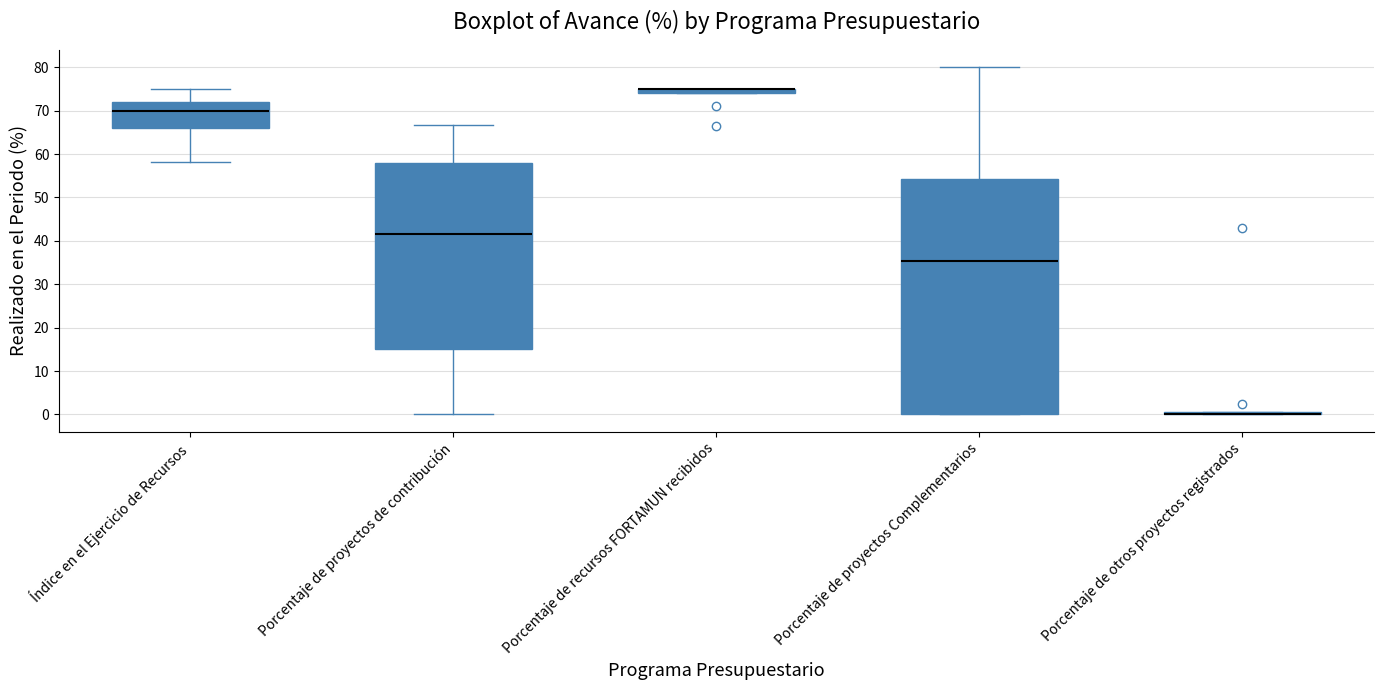

Which box is the tallest, from its lower edge to its upper edge?

Porcentaje de proyectos Complementarios